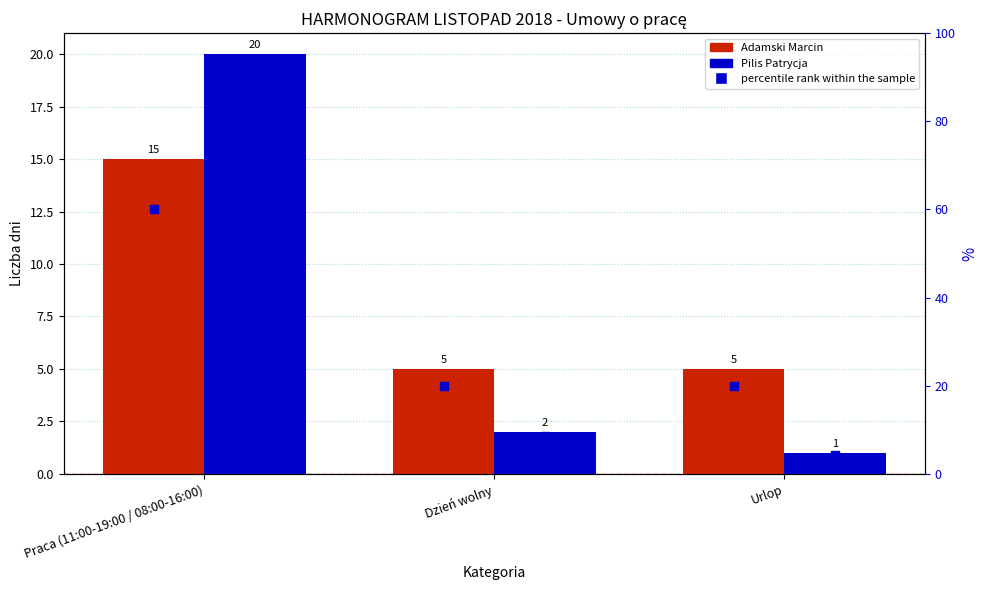

Which series contains the highest Y value?

% Pilis